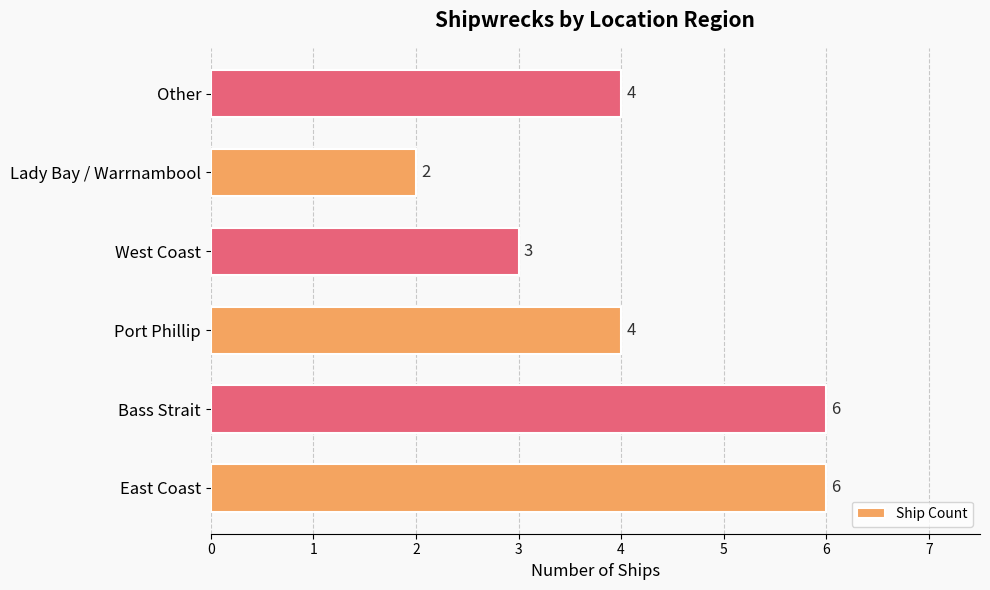

What is the smallest value displayed?

2